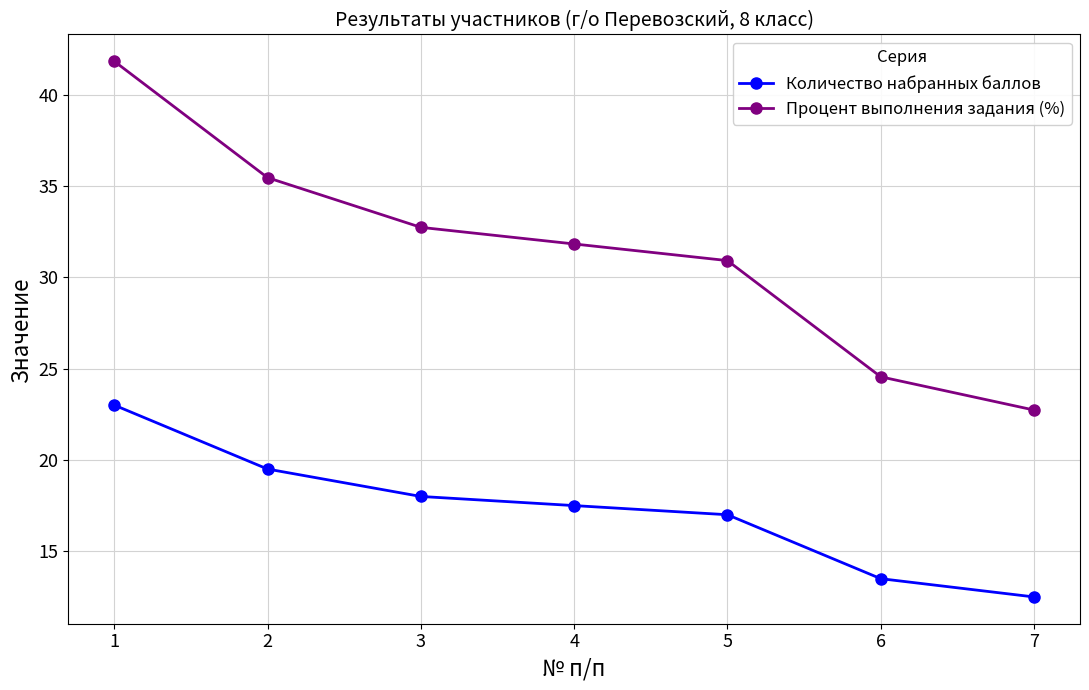

Is it true that Процент выполнения задания (%) equals 31.8 at 4?

True